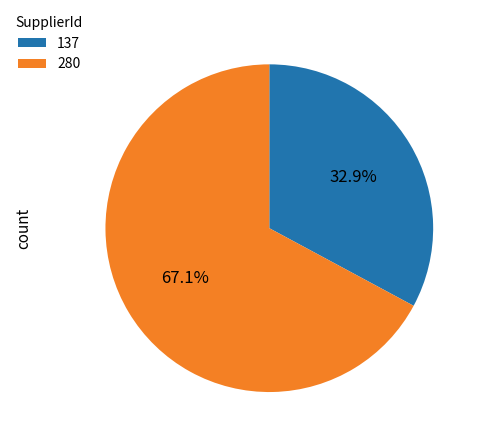

Which category has the smallest portion of the pie?

137